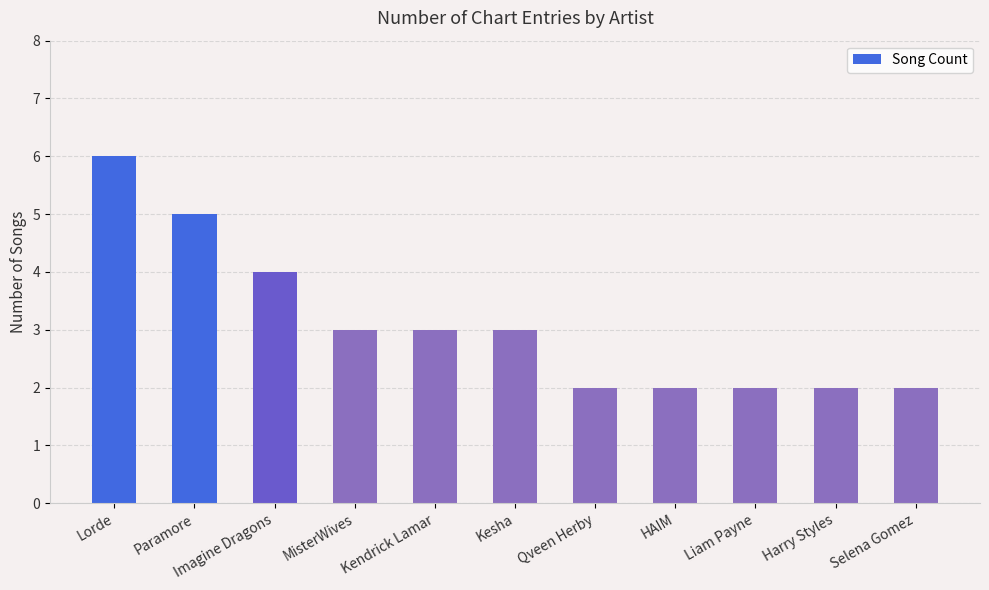

Approximately how many times larger is the value at MisterWives compared to Kesha?

1.0